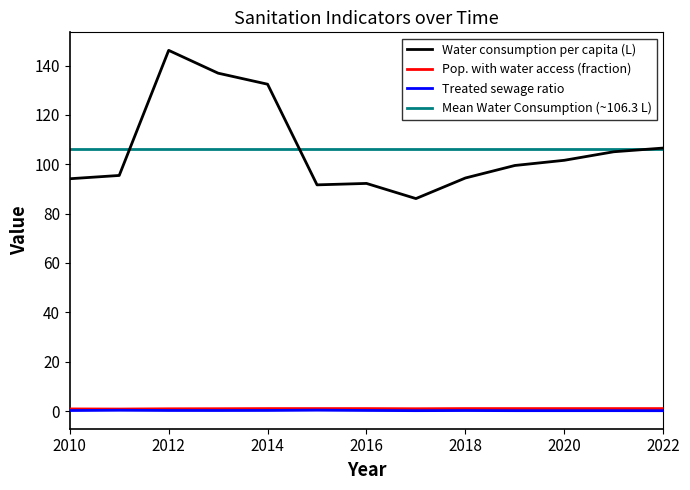

Count the number of data series in this chart.

3